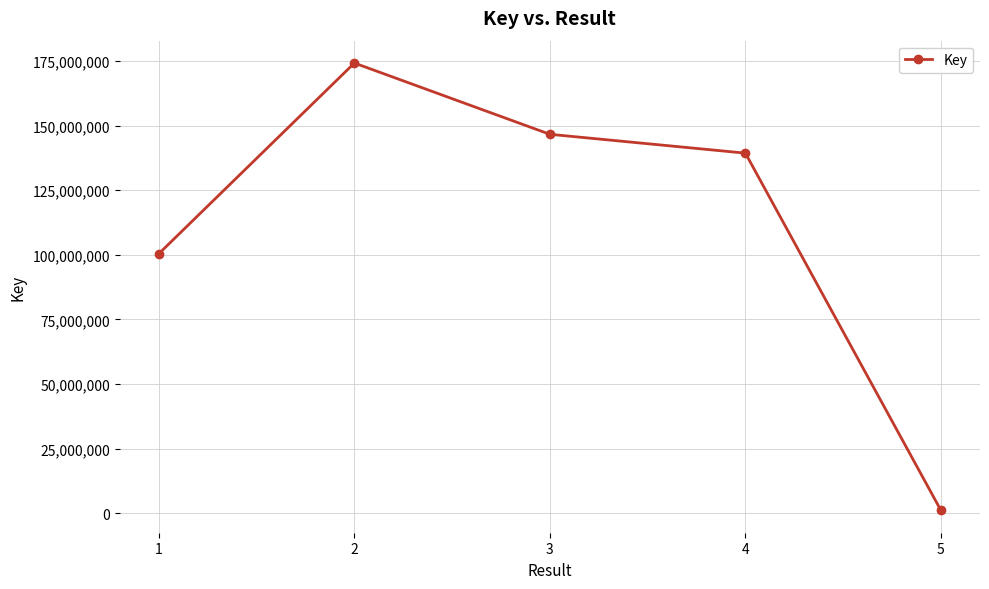

What is the smallest value displayed?

1063740